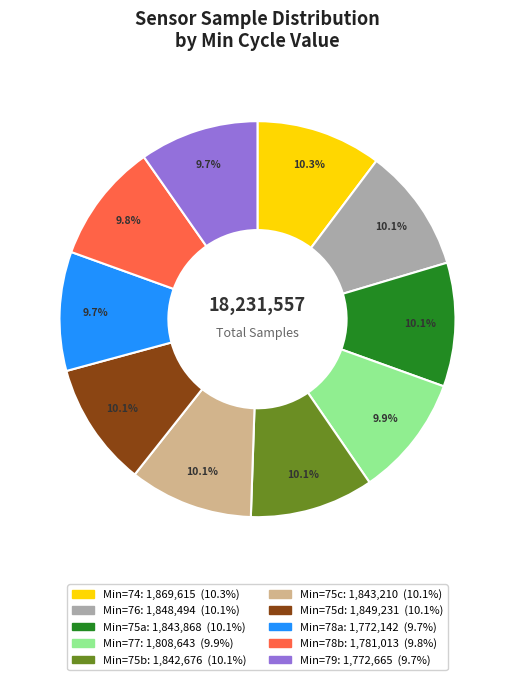

Is there a majority slice in this chart?

No